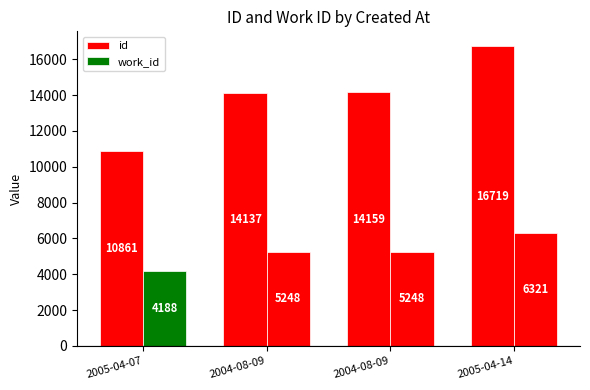

Which series has the widest spread of values?

id